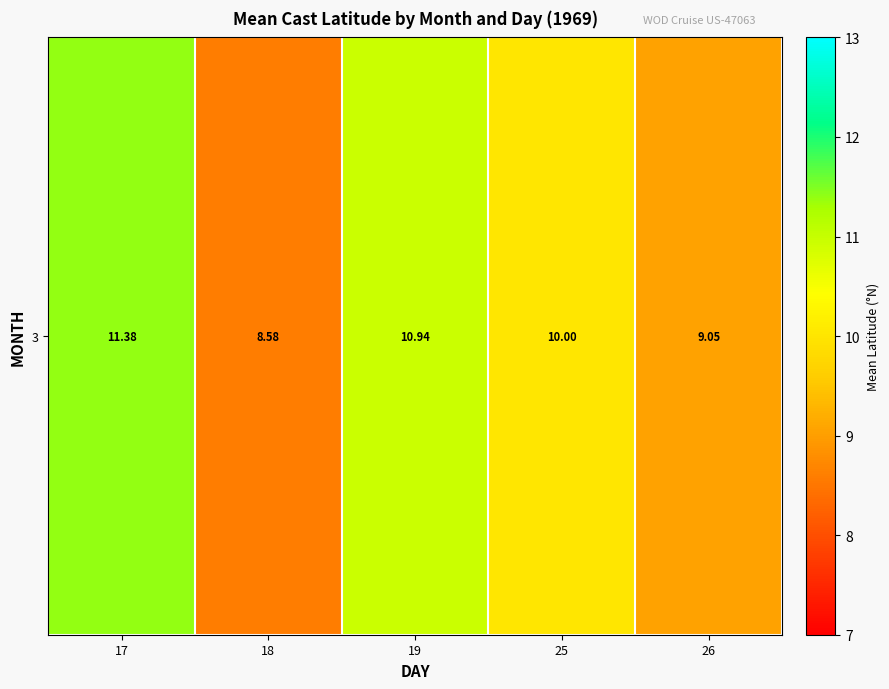

What is the change in value from 18 to 25?

+1.4